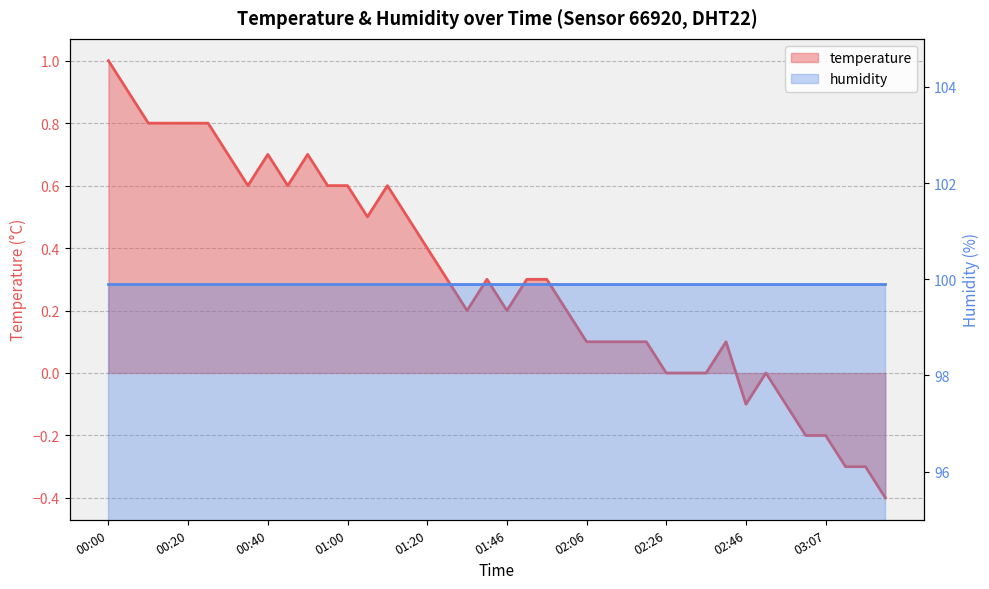

Rank the categories by value from lowest to highest.

03:22, 03:12, 03:17, 03:01, 03:07, 02:46, 02:56, 02:26, 02:31, 02:36, 02:51, 02:06, 02:11, 02:16, 02:21, 02:41, 01:36, 01:46, 02:01, 01:25, 01:41, 01:51, 01:56, 01:20, 01:05, 01:15, 00:35, 00:45, 00:55, 01:00, 01:10, 00:30, 00:40, 00:50, 00:10, 00:15, 00:20, 00:25, 00:05, 00:00